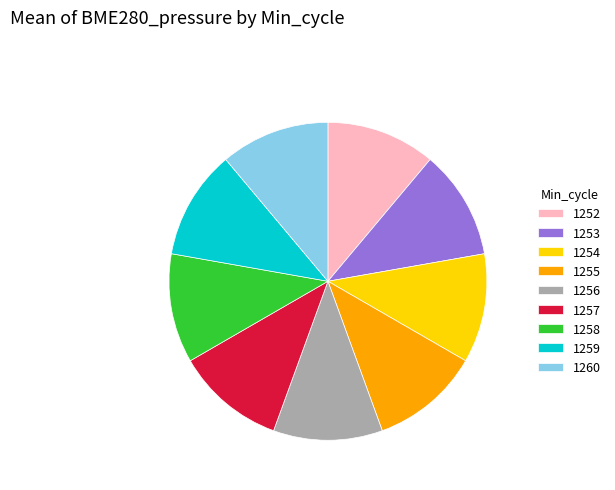

Does 1252 represent more than half of the total?

No